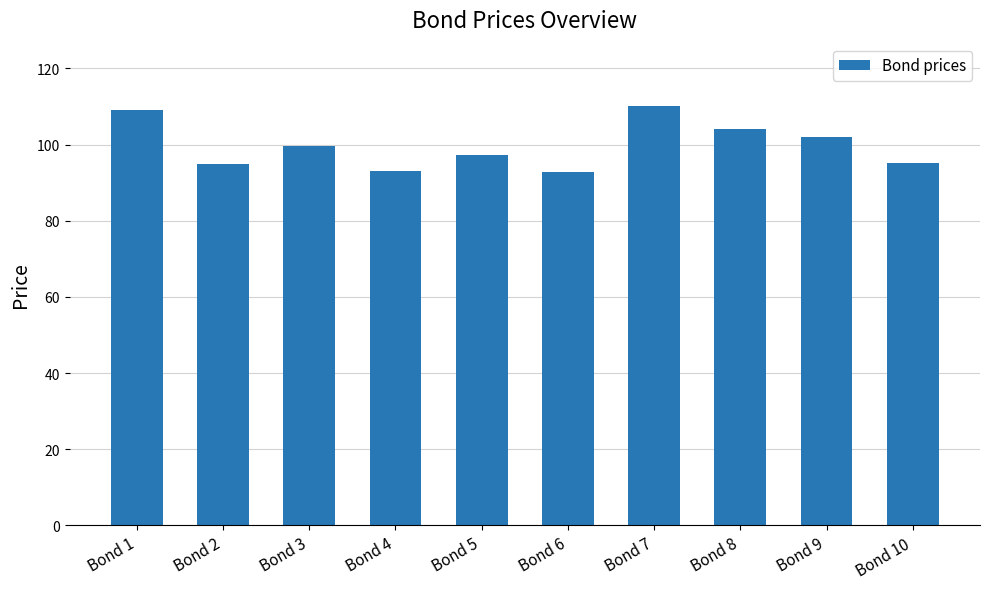

What is the change in value from Bond 1 to Bond 4?

-15.9